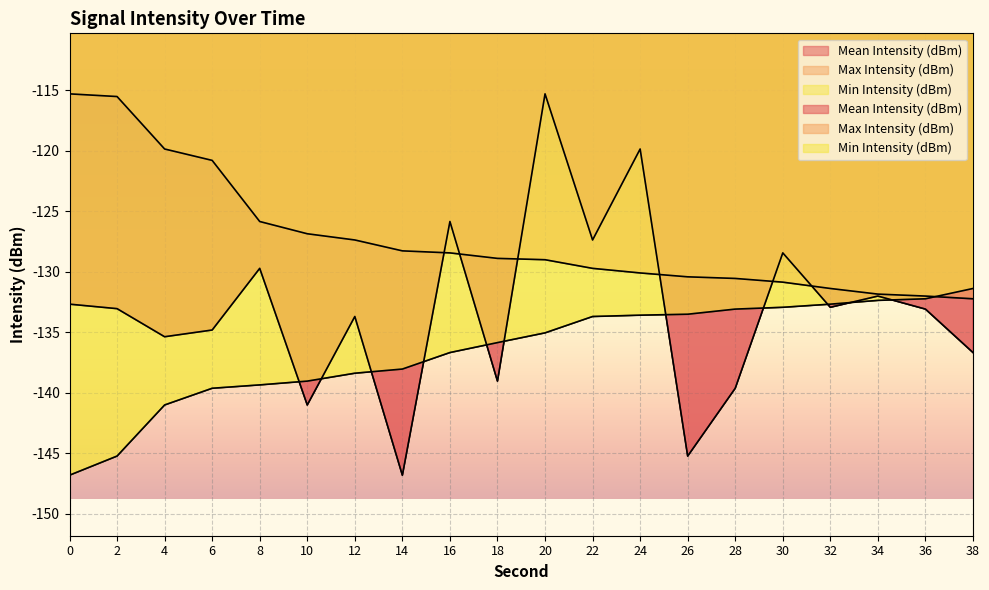

What is the value of the Mean Intensity (dBm) point at the 14th from the left?

-145.2